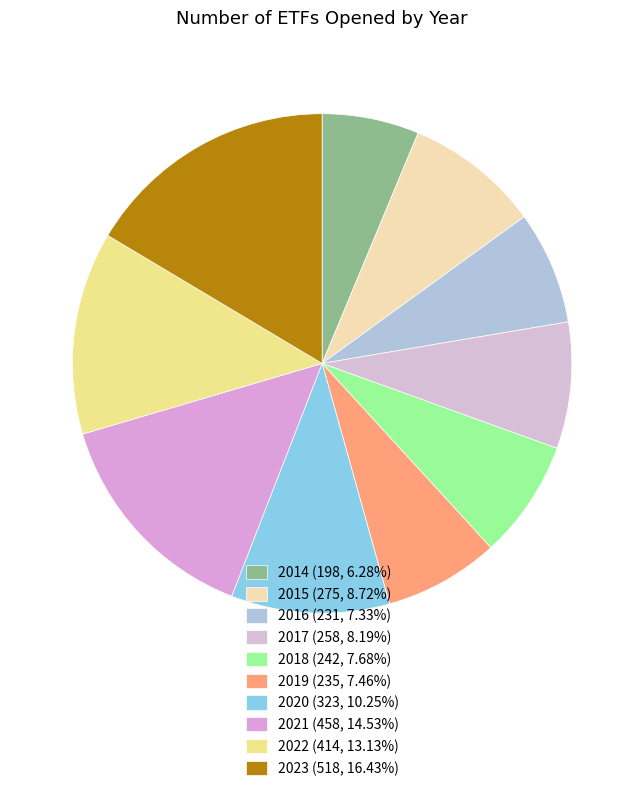

What is the change in value from 2015 to 2020?

+48